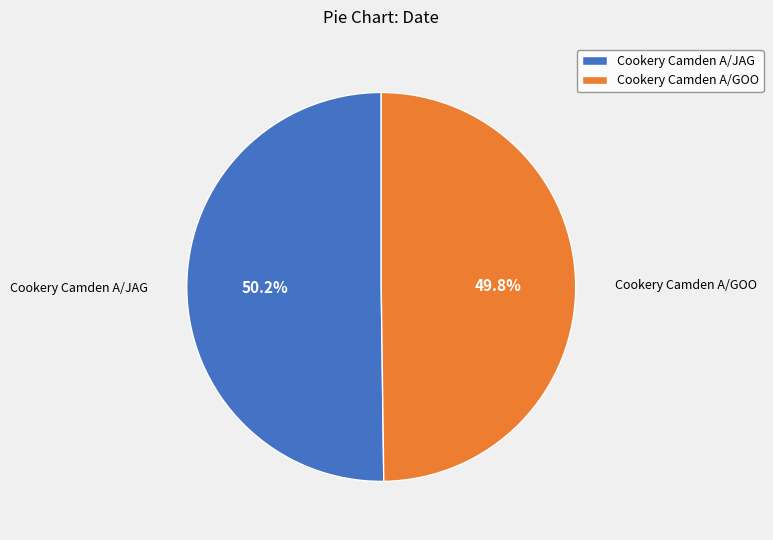

What percentage do Cookery Camden A/GOO and Cookery Camden A/JAG together represent?

100.0%